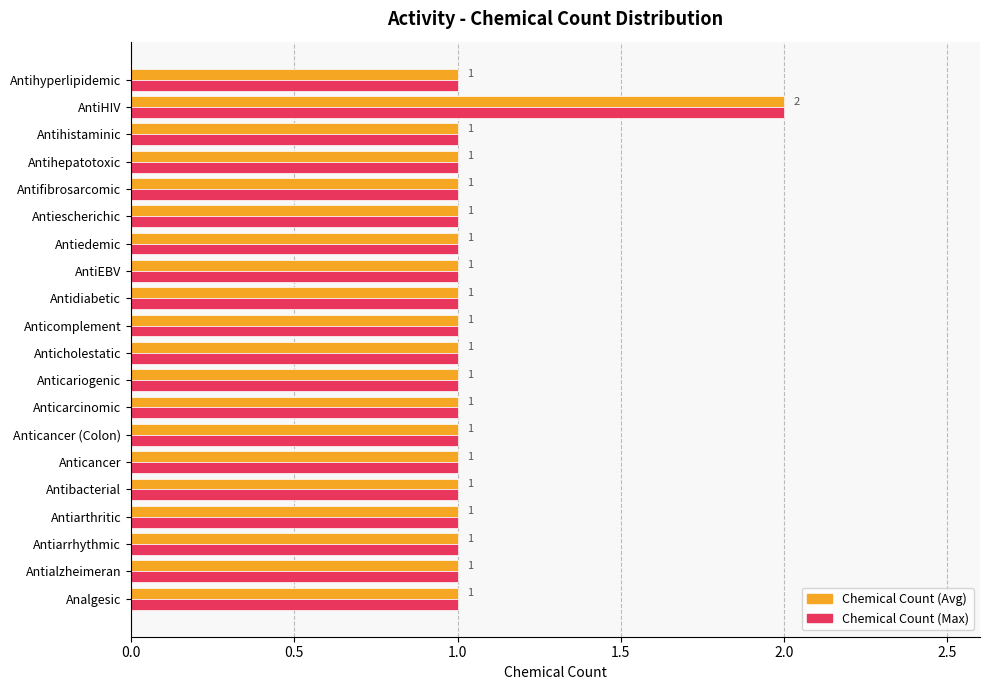

Which label corresponds to the largest value in the chart?

AntiHIV